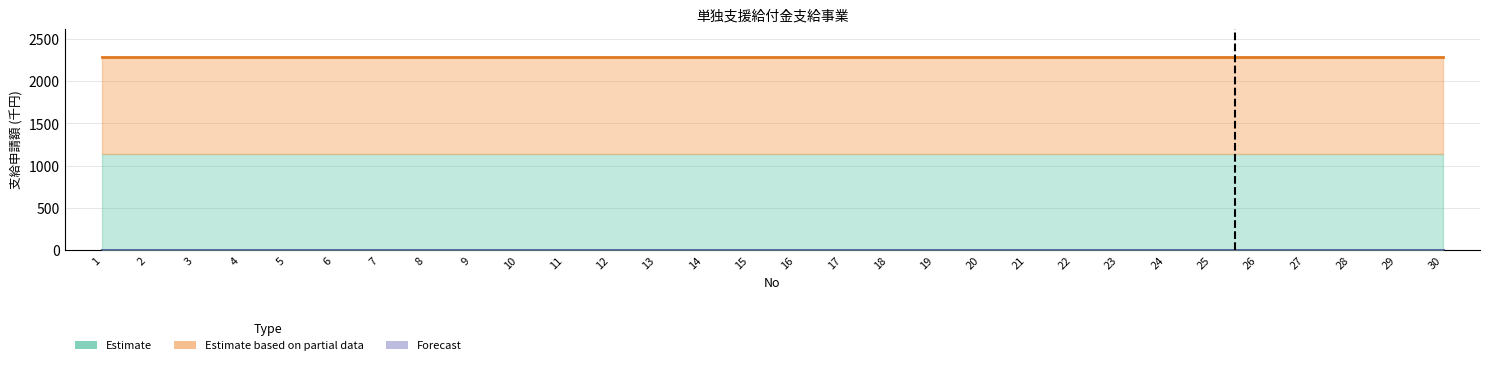

Is the value of Estimate based on partial data at 29 greater than the value of bar at 16?

Yes